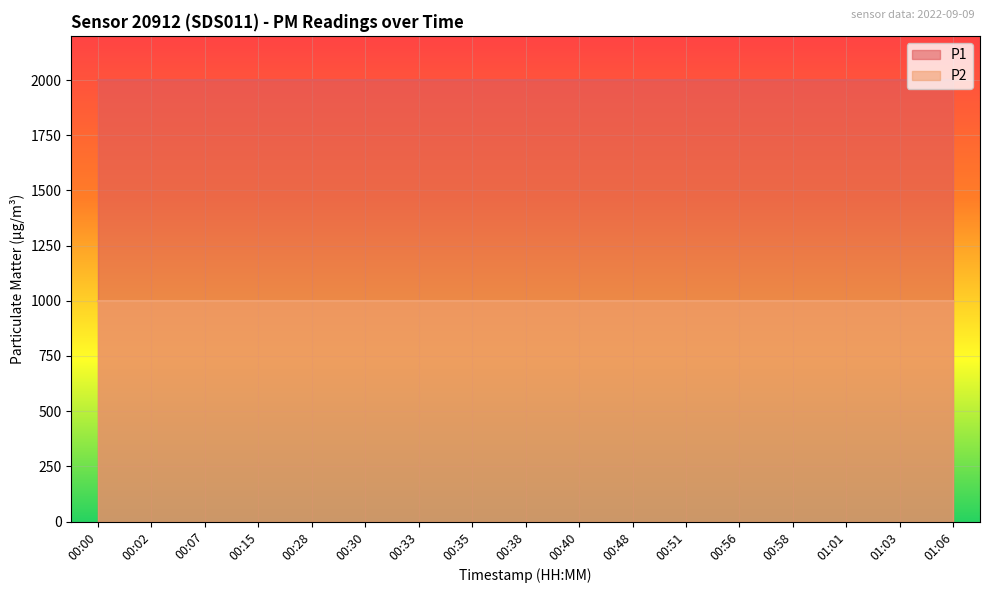

What is the label of the 1st point from the right?

01:06